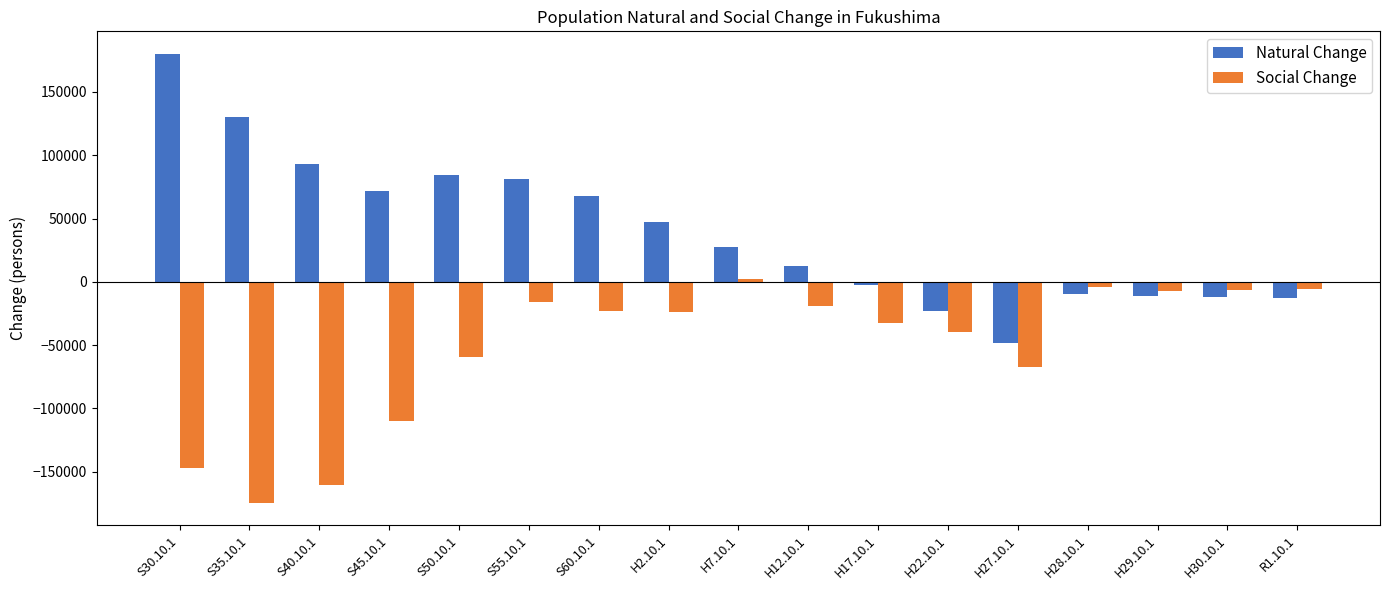

Which series has the largest range (max minus min)?

Natural Change